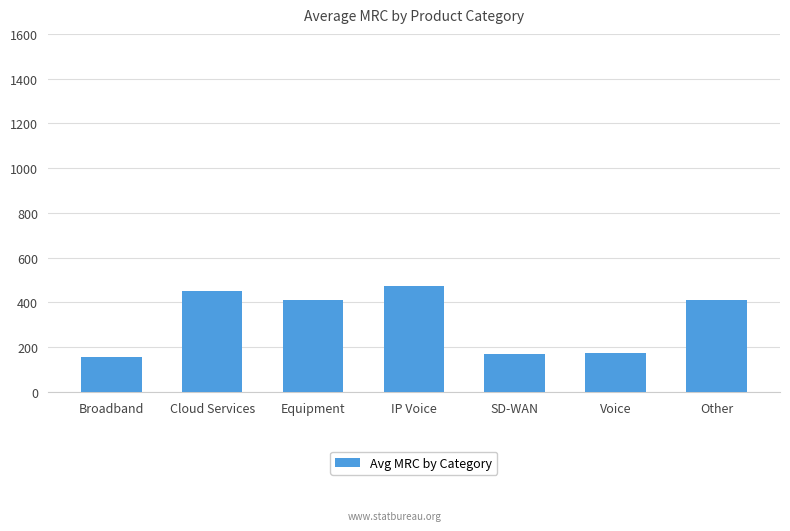

Between Cloud Services and Other, which is larger?

Cloud Services